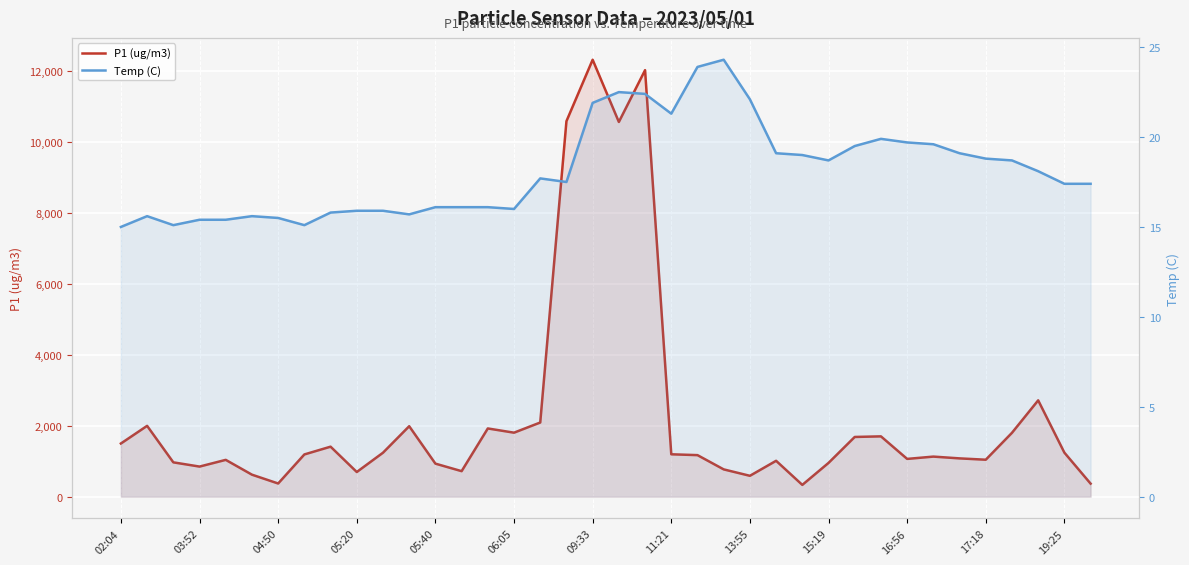

Is the value of Temp (C) at 28 greater than the value of P1 (ug/m3) at 29?

No